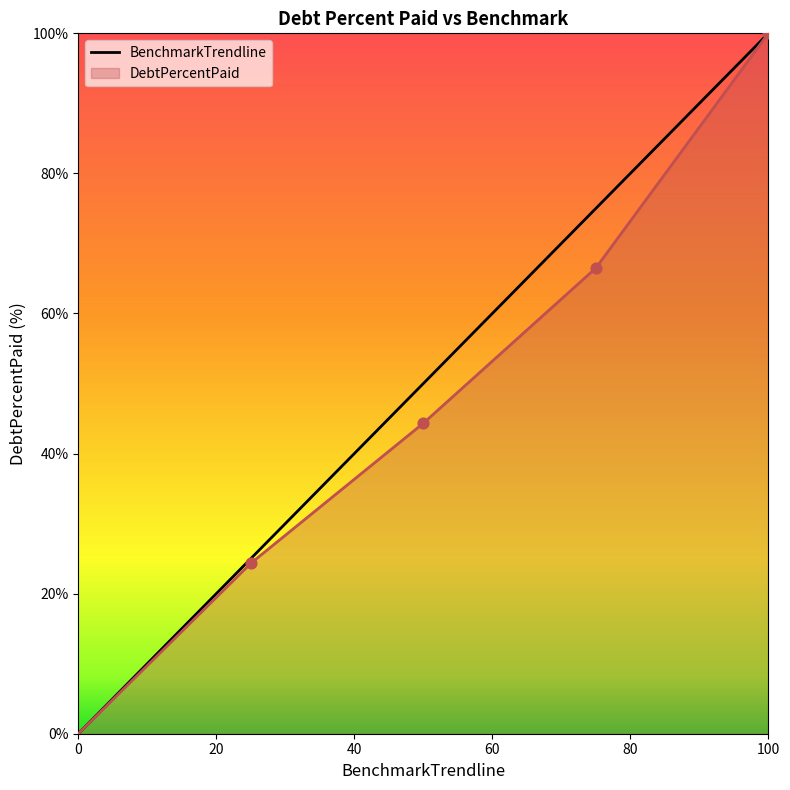

Which series has the largest total across all categories?

BenchmarkTrendline